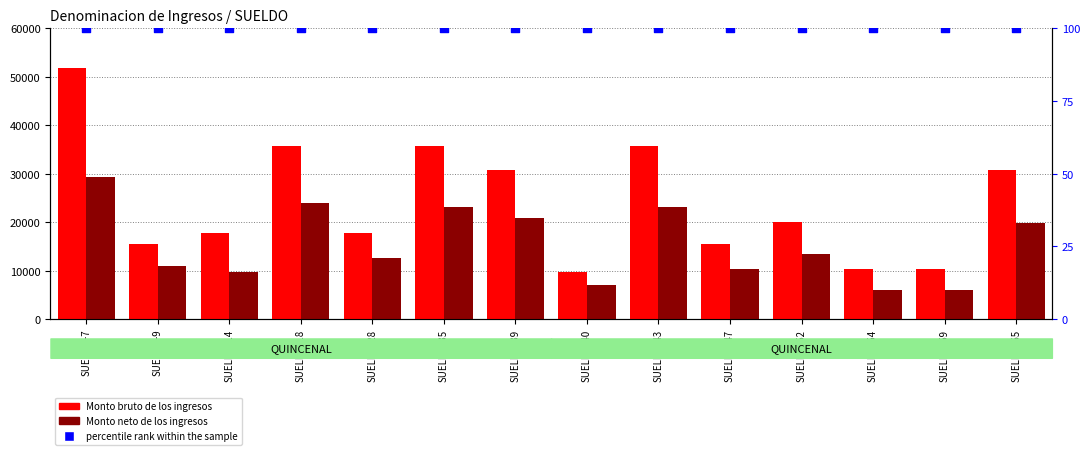

Which series reaches the minimum Y coordinate?

percentile rank within the sample